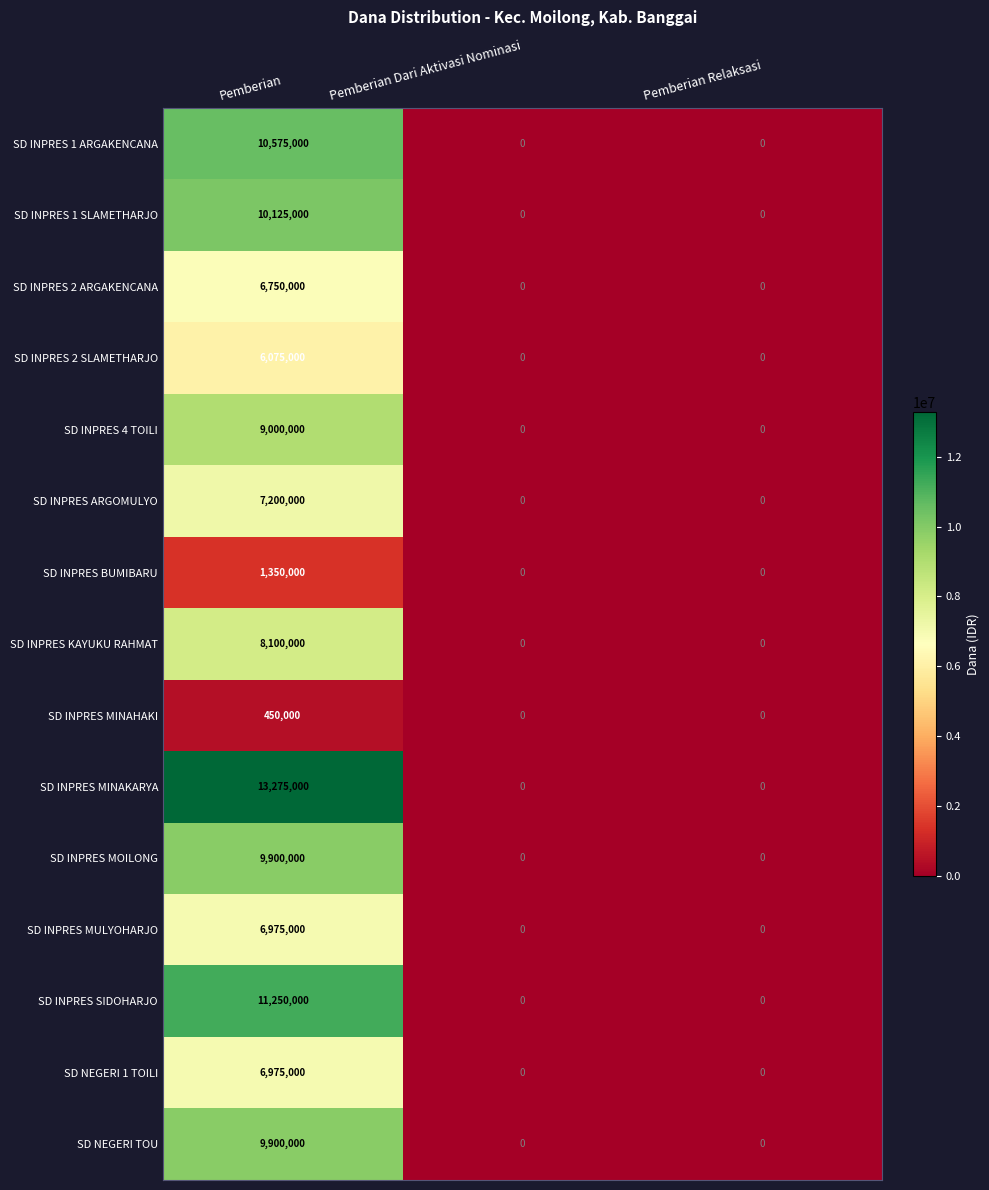

Count the number of categories in the chart.

3